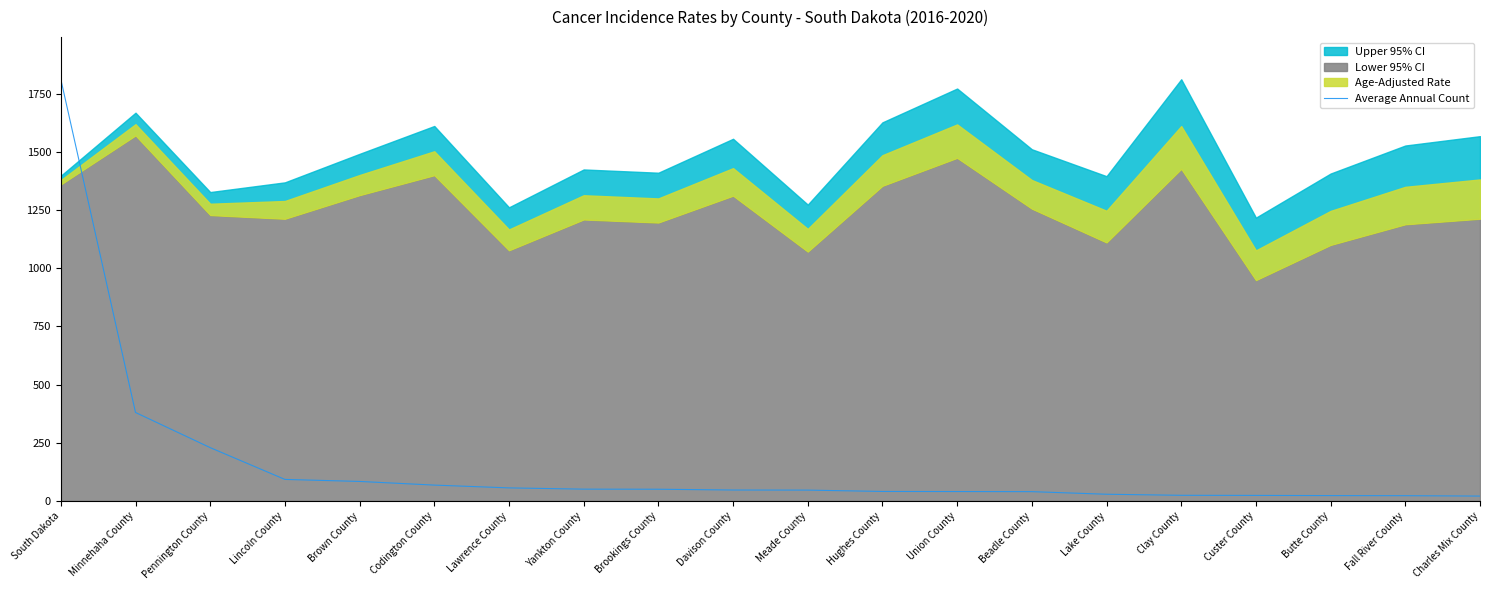

How many categories are shown in the chart?

20